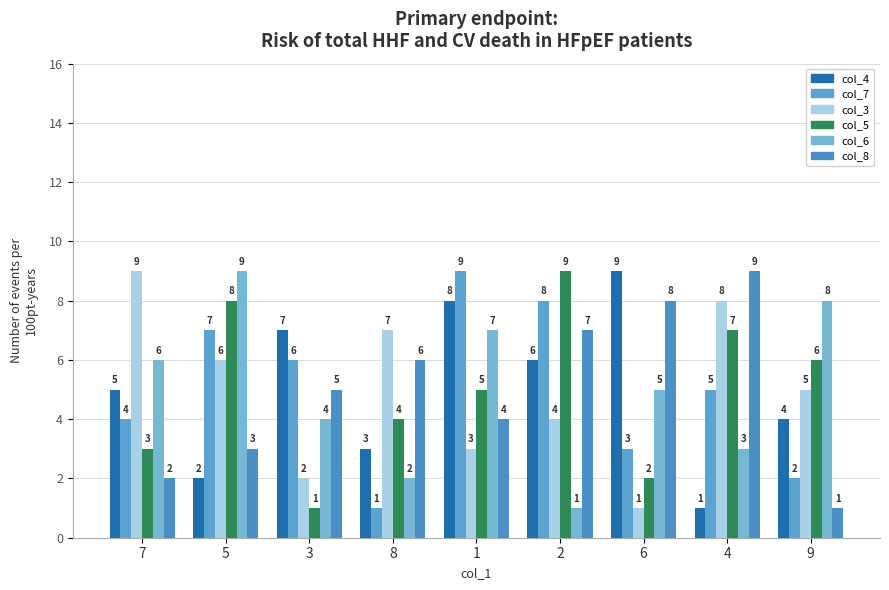

At 1, list the series in order from smallest to largest.

col_3, col_8, col_5, col_6, col_4, col_7